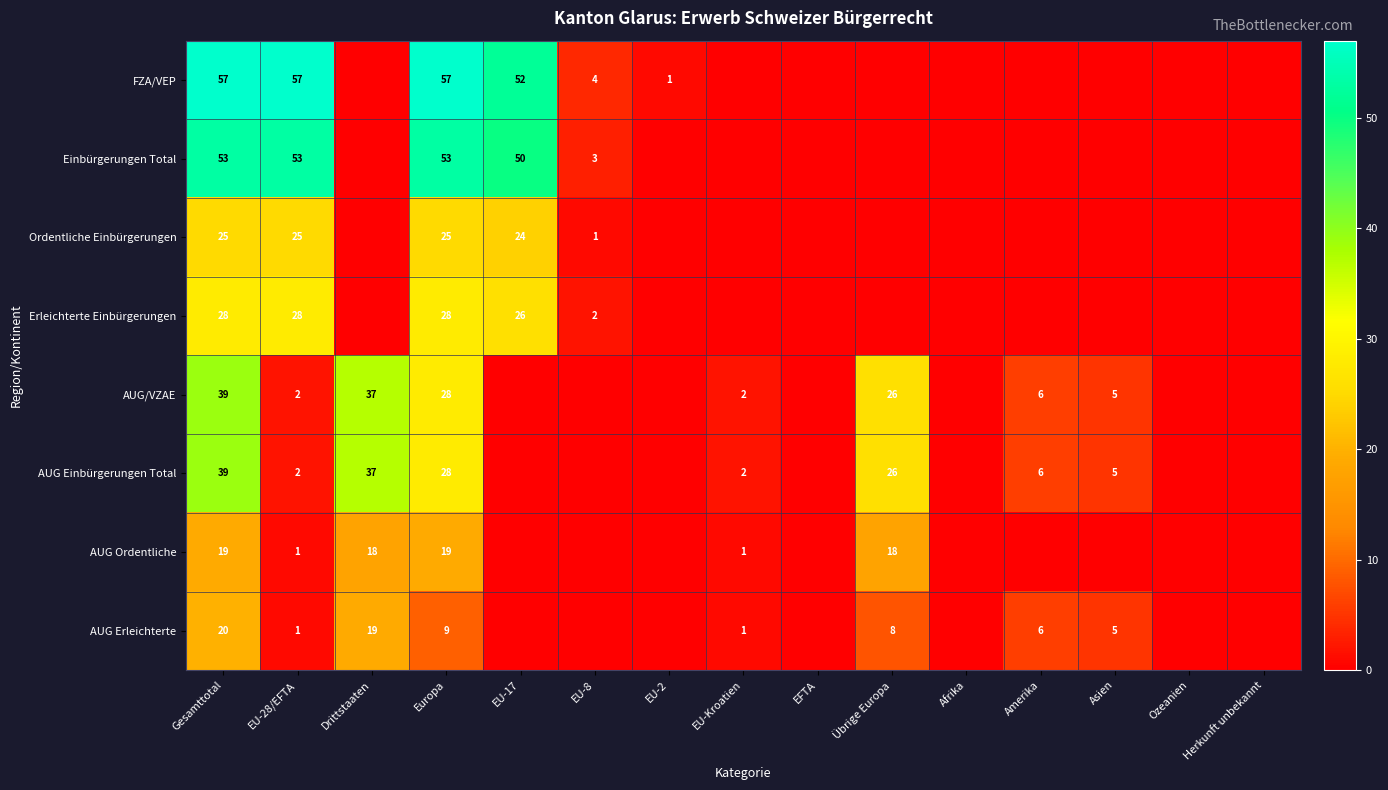

How many distinct data groups are displayed?

8